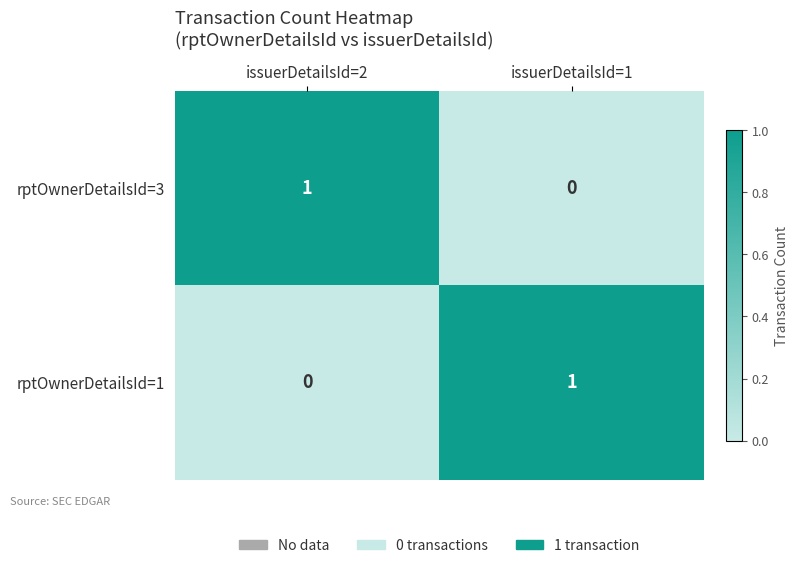

Is it true that rptOwnerDetailsId=3 equals 0 at issuerDetailsId=1?

True